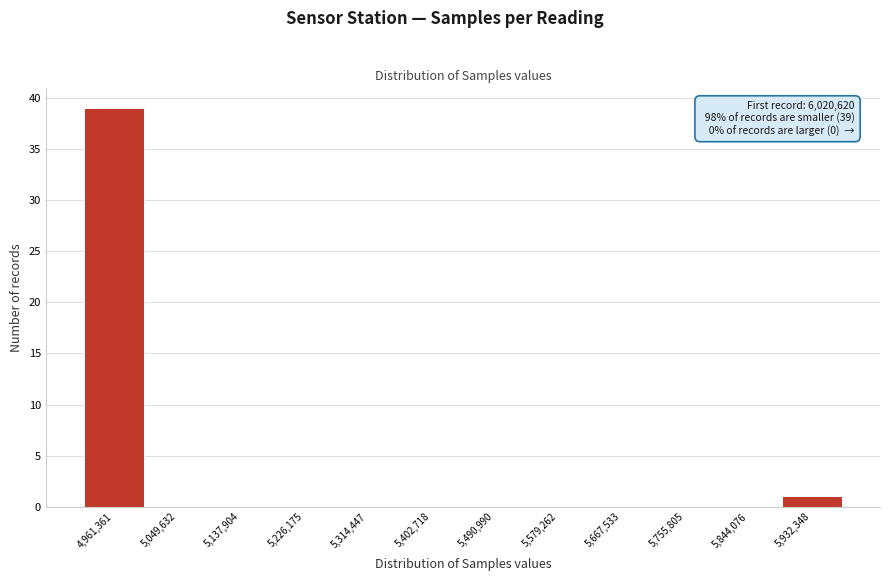

Reading left to right, list all the values displayed in this chart.

4,961,361=39	5,049,632=0	5,137,904=0	5,226,175=0	5,314,447=0	5,402,718=0	5,490,990=0	5,579,262=0	5,667,533=0	5,755,805=0	5,844,076=0	5,932,348=1